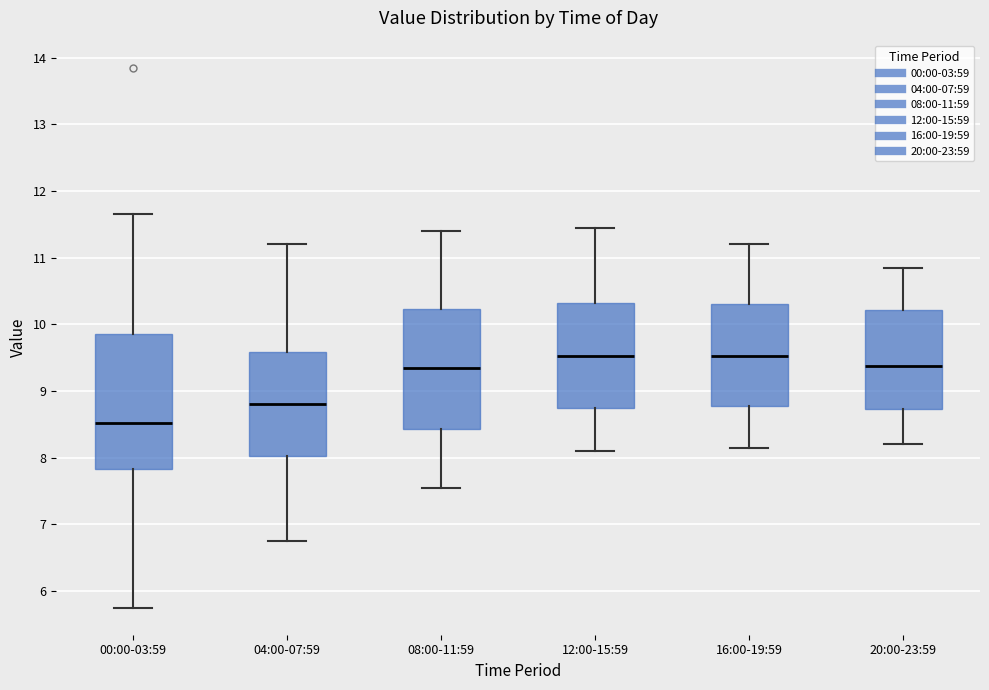

Reading left to right, read every box against the y-axis: the position of its median line, the range the box covers, and the ends of its whiskers. The values are not printed on the chart, so give them approximately, as read against the axis.

00:00-03:59: median 8.5, box 7.8 to 9.9, whiskers 5.8 to 11.7
04:00-07:59: median 8.8, box 8.0 to 9.6, whiskers 6.8 to 11.2
08:00-11:59: median 9.4, box 8.4 to 10.2, whiskers 7.6 to 11.4
12:00-15:59: median 9.5, box 8.8 to 10.3, whiskers 8.1 to 11.5
16:00-19:59: median 9.5, box 8.8 to 10.3, whiskers 8.2 to 11.2
20:00-23:59: median 9.4, box 8.7 to 10.2, whiskers 8.2 to 10.9